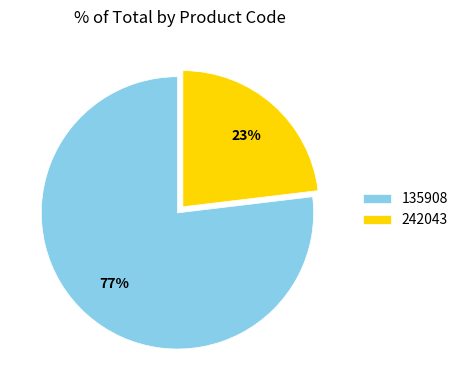

True or false: 135908 accounts for 90% of the total.

False